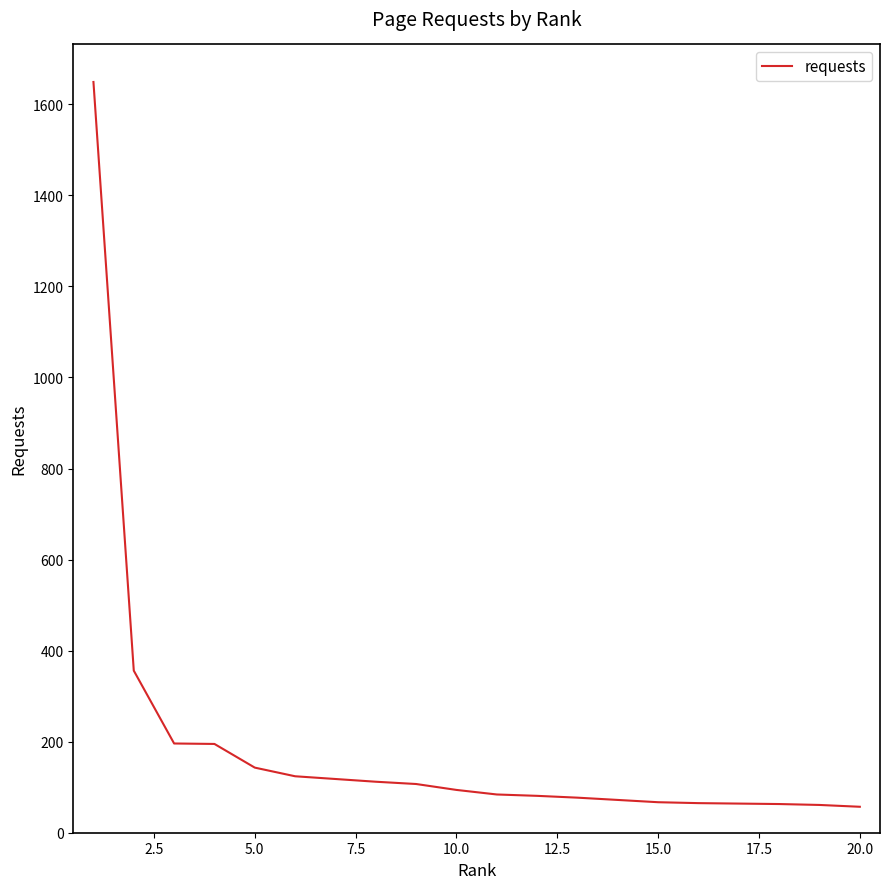

What is the greatest value displayed?

1649